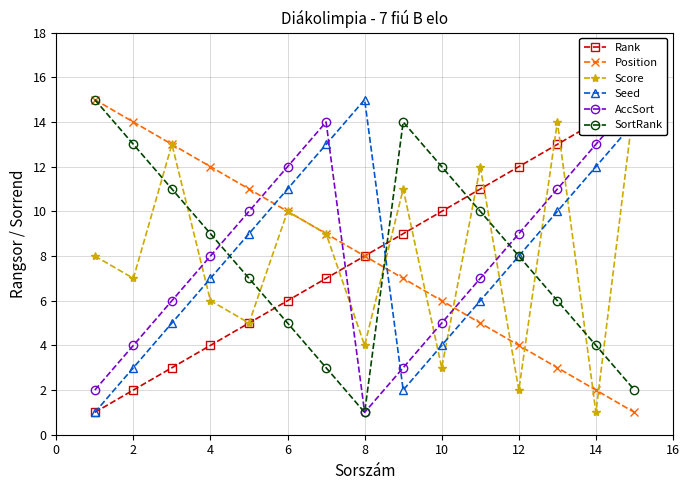

What is the value of the AccSort point at the 10th from the left?

5